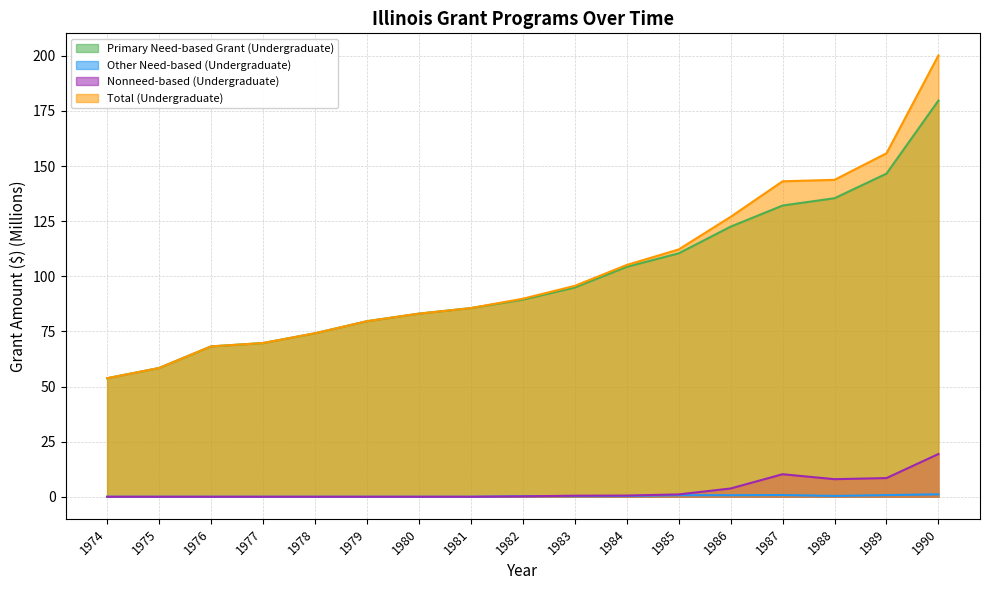

What is the sum of all Nonneed-based (Undergraduate) values?

52.1